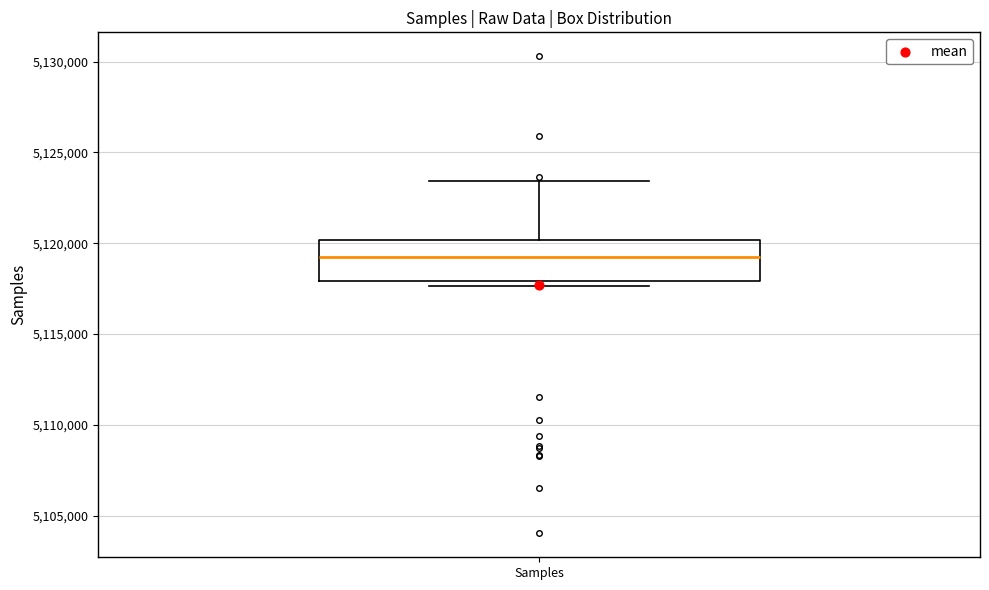

Read this box plot against the y-axis: the position of the median line, the range covered by the box, and the ends of both whiskers. The values are not printed on the chart, so give them approximately, as read against the axis.

median 5119000, box 5118000 to 5120000, whiskers 5117500 to 5123500